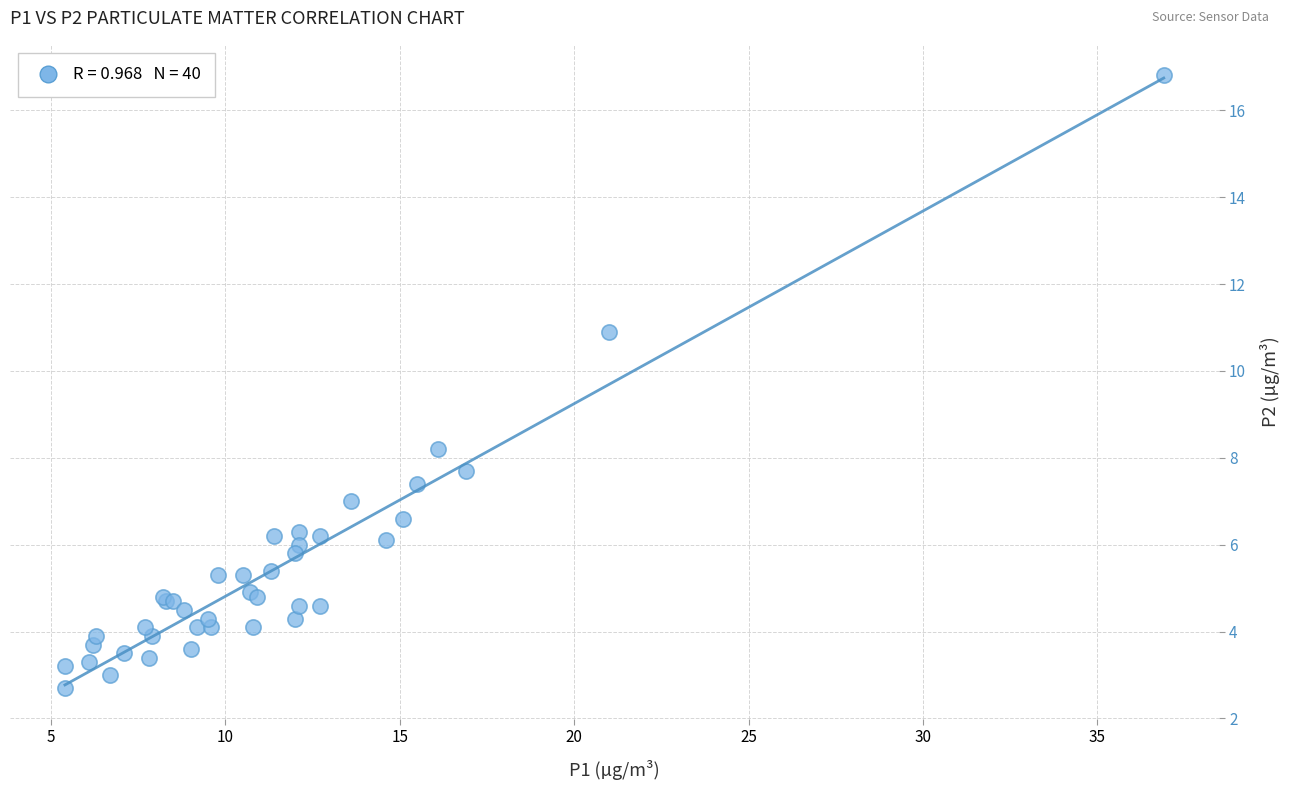

What Y value in the scatter plot is closest to 9?

8.2